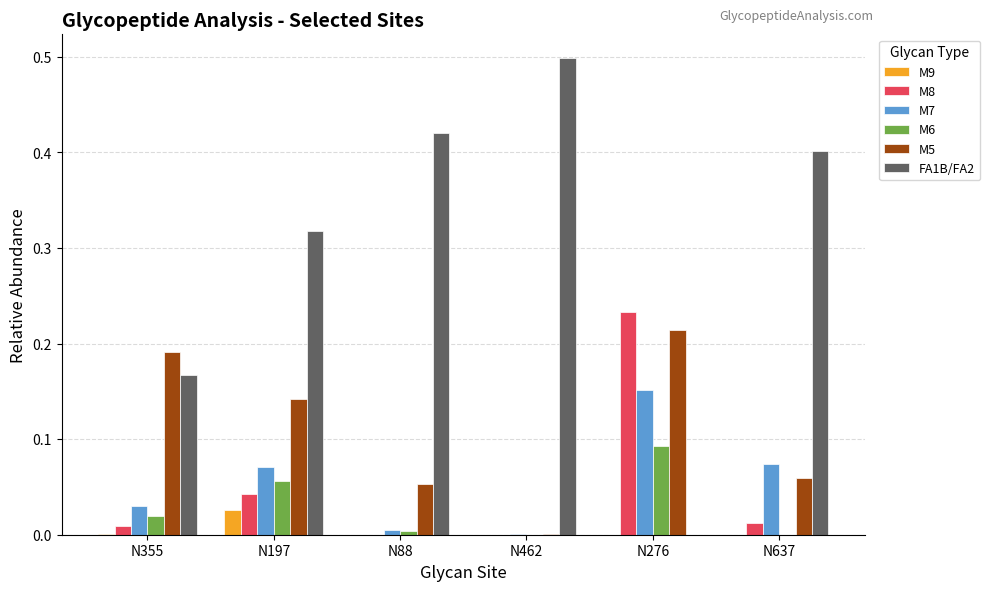

Which label corresponds to the largest value in the chart?

N462